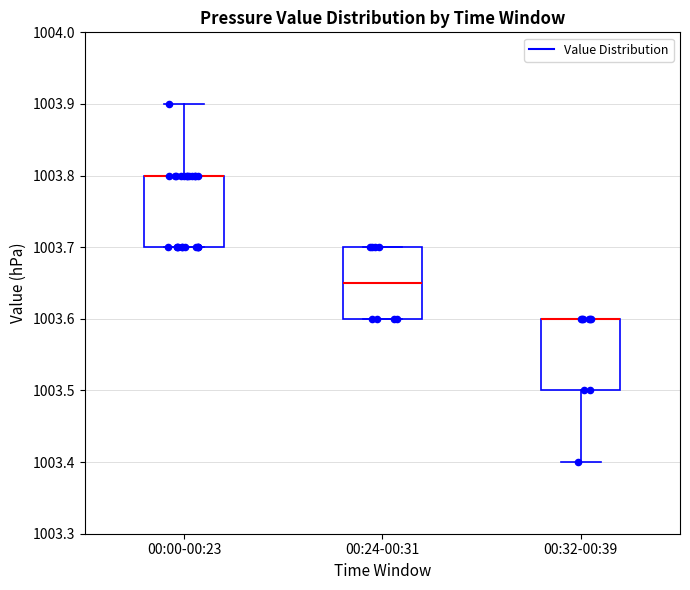

Reading left to right, transcribe this box plot: for each box, give where its median line is, the range the box spans, and where its two whiskers end, as read against the y-axis. The values are not printed on the chart, so give them approximately, as read against the axis.

00:00-00:23: median 1003.80 (drawn on the box's upper edge), box 1003.70 to 1003.80, whiskers 1003.70 to 1003.90
00:24-00:31: median 1003.65, box 1003.60 to 1003.70, whiskers 1003.60 to 1003.70
00:32-00:39: median 1003.60 (drawn on the box's upper edge), box 1003.50 to 1003.60, whiskers 1003.40 to 1003.60